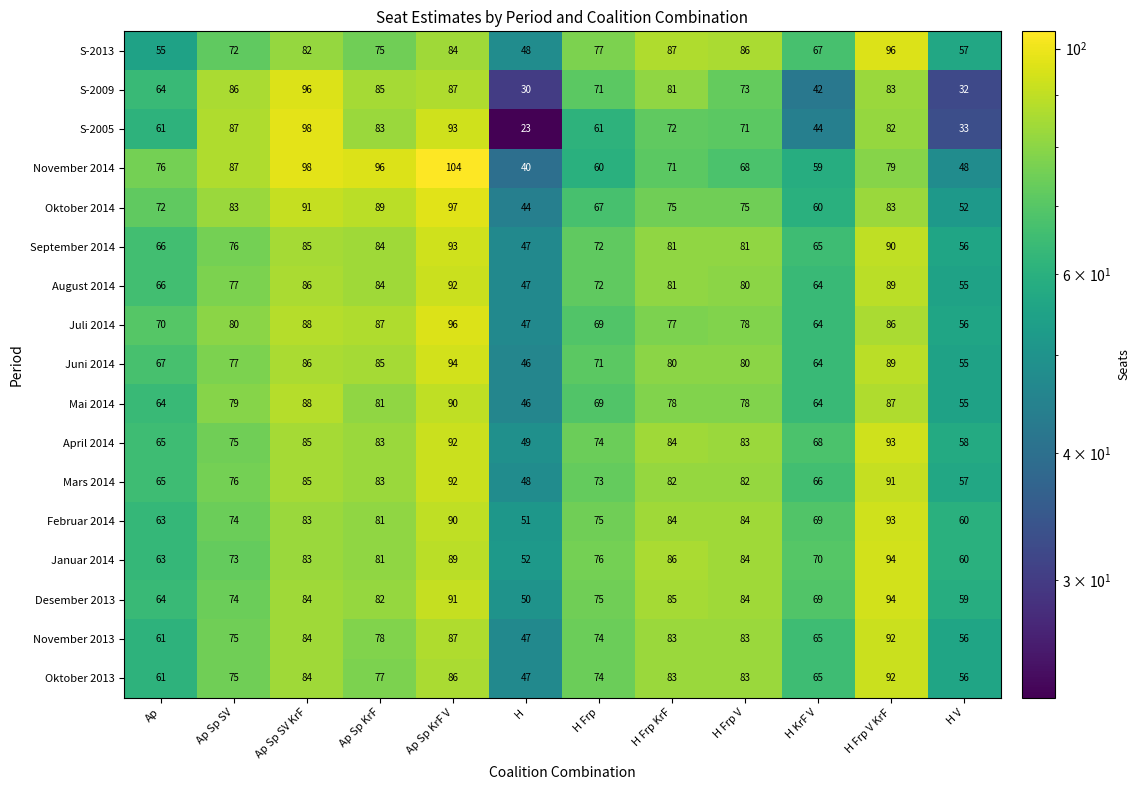

Count the number of data series in this chart.

17